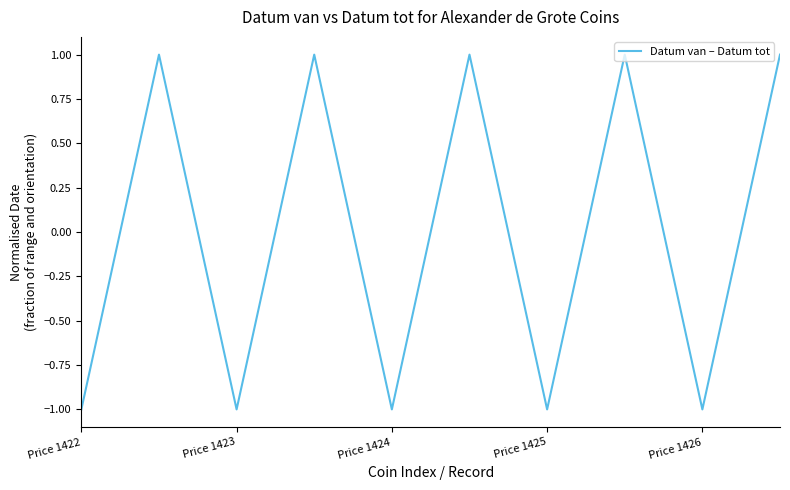

How many series are shown in this chart?

1